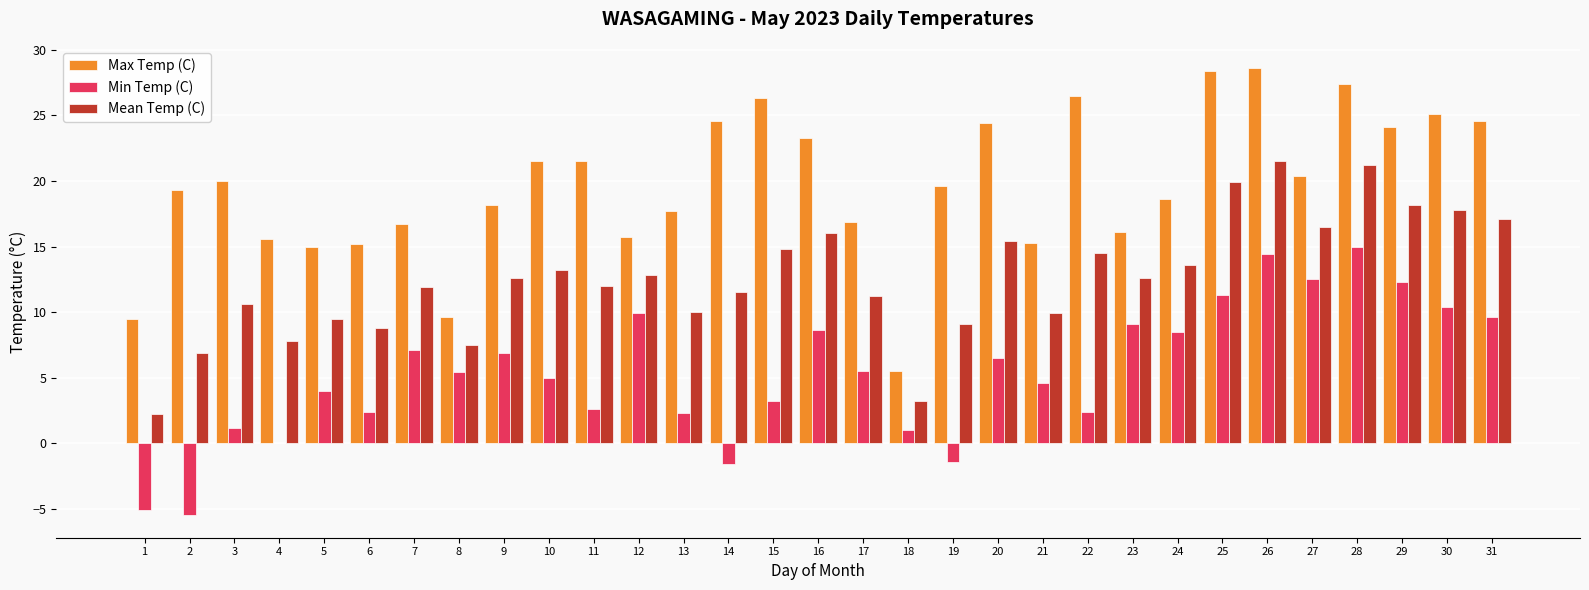

How many groups of bars are there?

31